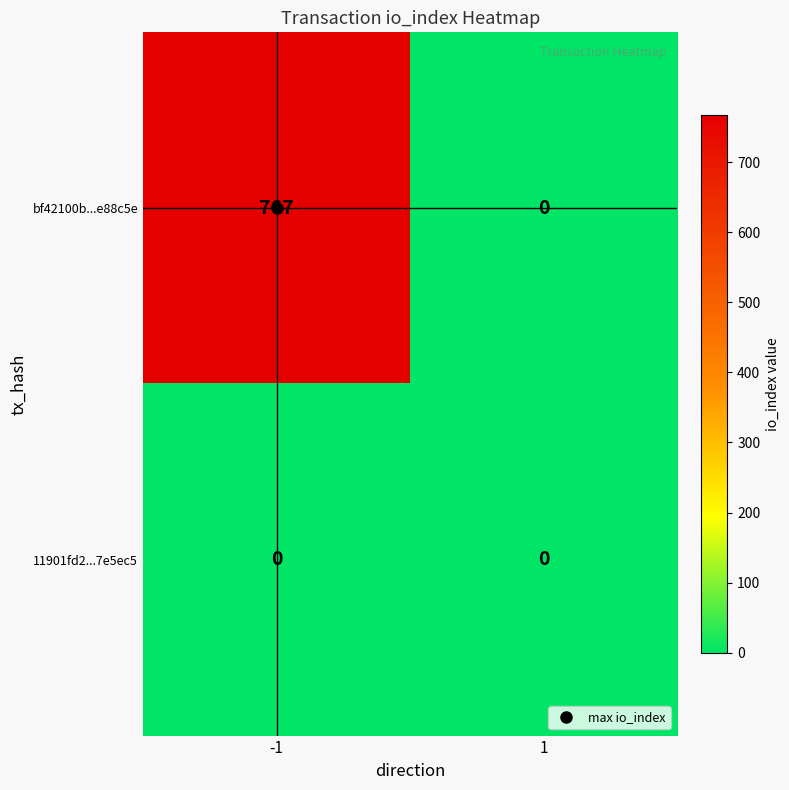

What is the average value of the bf42100b...e88c5e series?

384